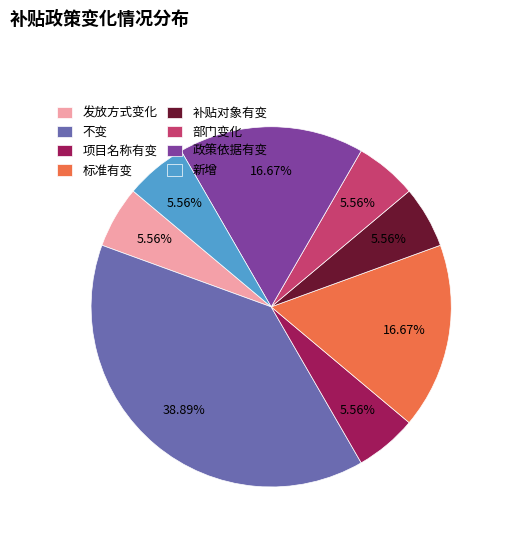

Approximately how many times larger is the value at 部门变化 compared to 发放方式变化?

1.0